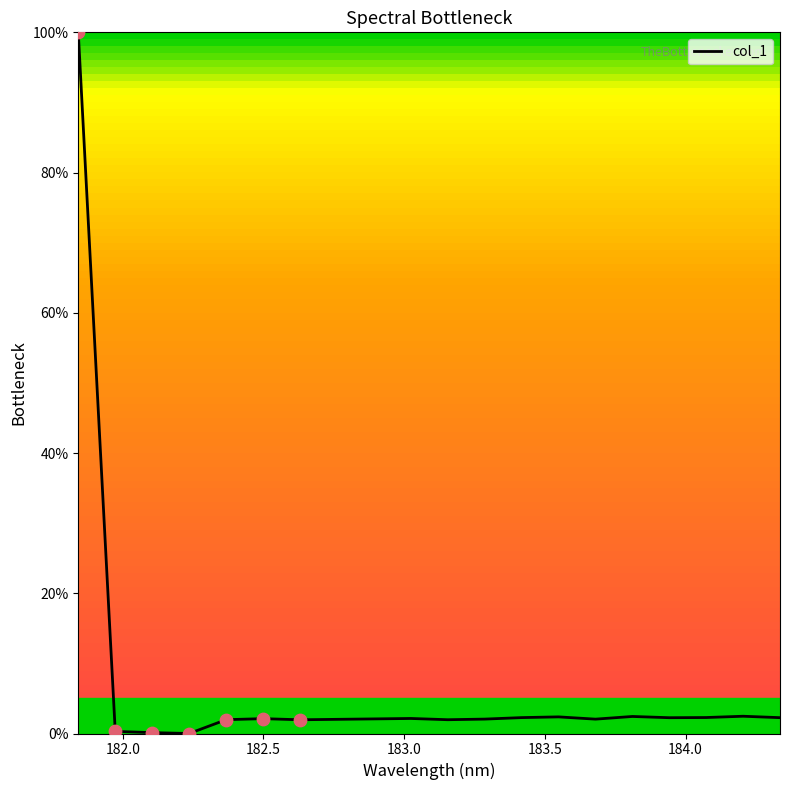

What is the difference between the maximum and minimum values?

100.0